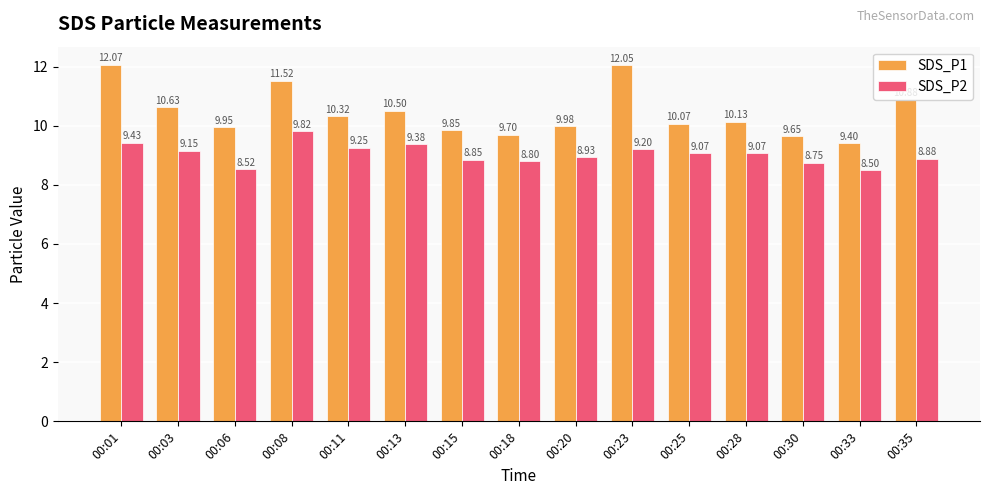

Which series has the widest spread of values?

SDS_P1